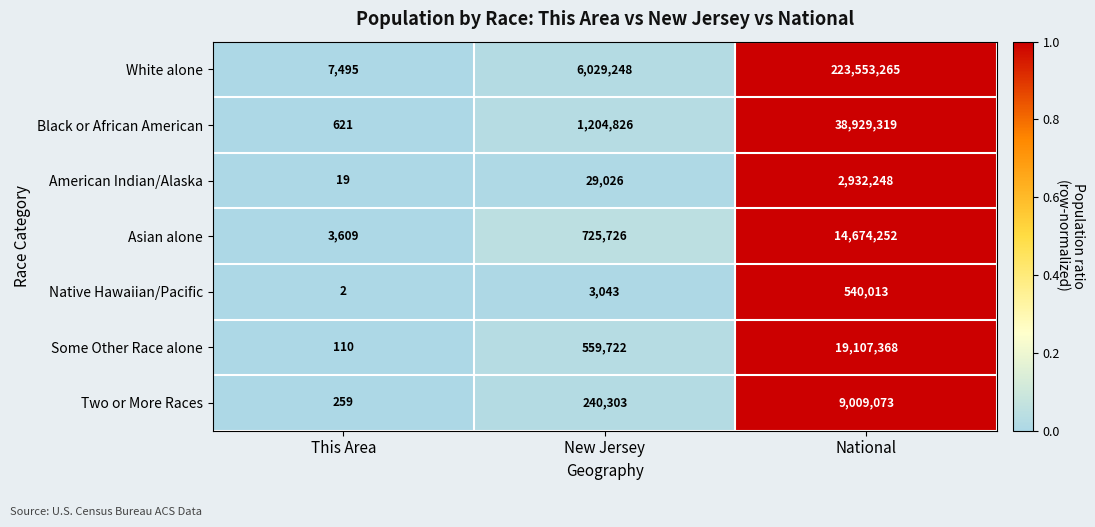

Reading right to left, what are all the values shown in this chart?

White alone: 223553265	6029248	7495
Black or African American: 38929319	1204826	621
American Indian/Alaska: 2932248	29026	19
Asian alone: 14674252	725726	3609
Native Hawaiian/Pacific: 540013	3043	2
Some Other Race alone: 19107368	559722	110
Two or More Races: 9009073	240303	259